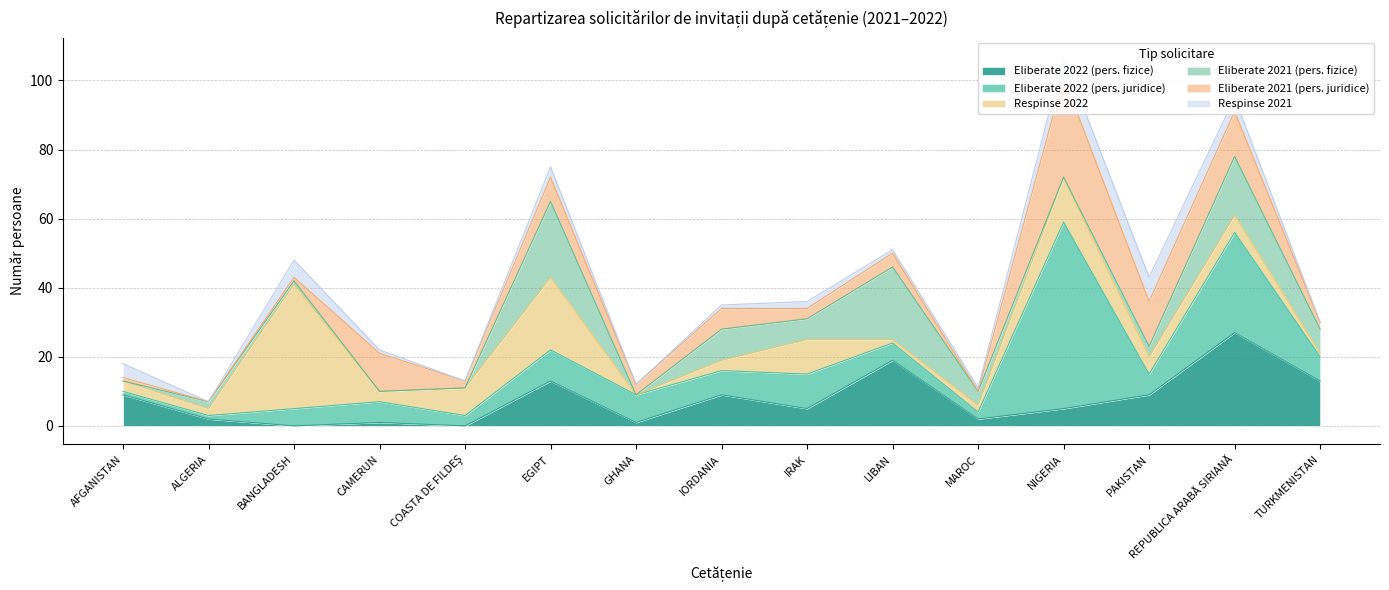

In Respinse 2021, how many points are higher than both neighbors (excluding endpoints)?

4